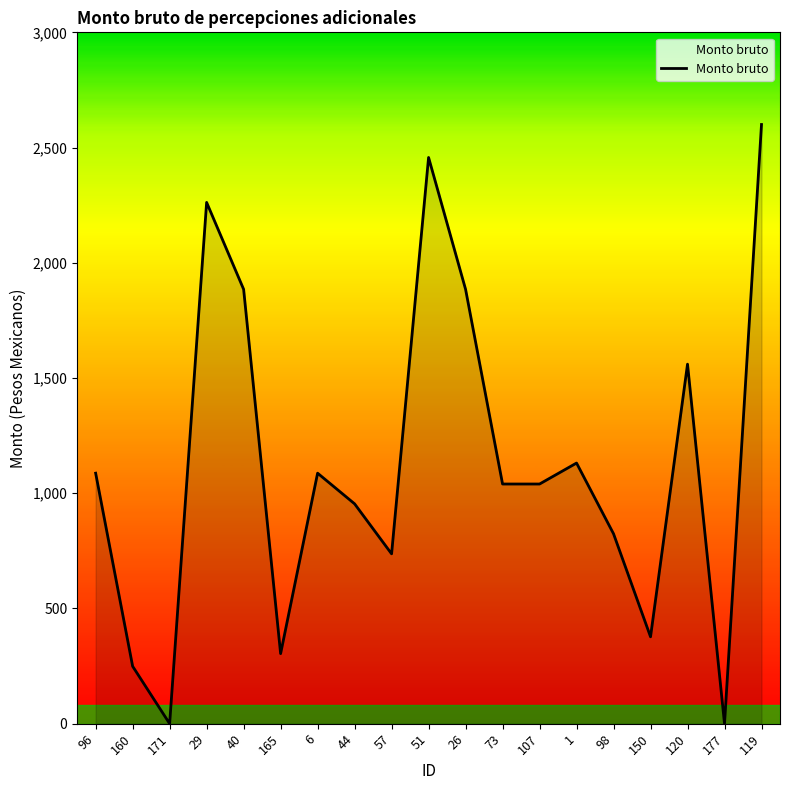

True or false: there are more than 1 points higher than both neighbors.

True